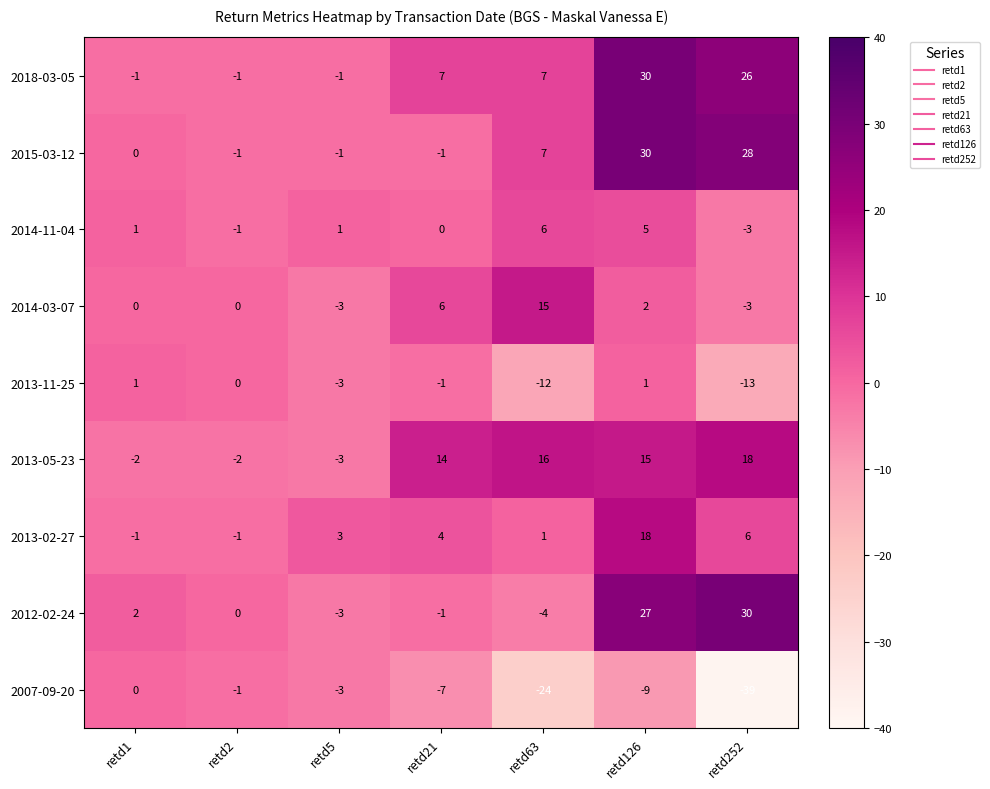

What is the difference between the 2007-09-20 values at retd21 and retd63?

17